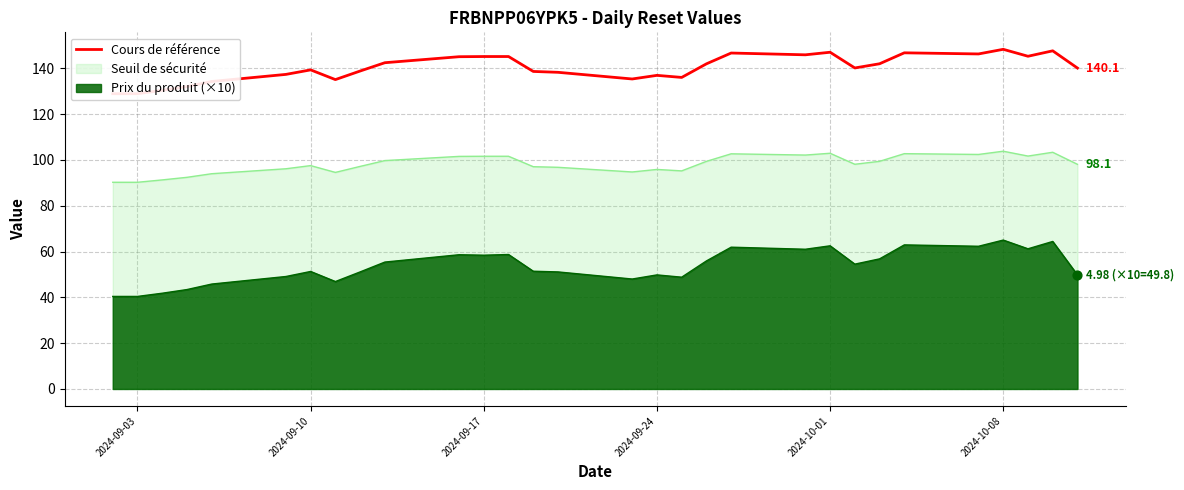

What is the lowest value of the Seuil de sécurité series?

90.2